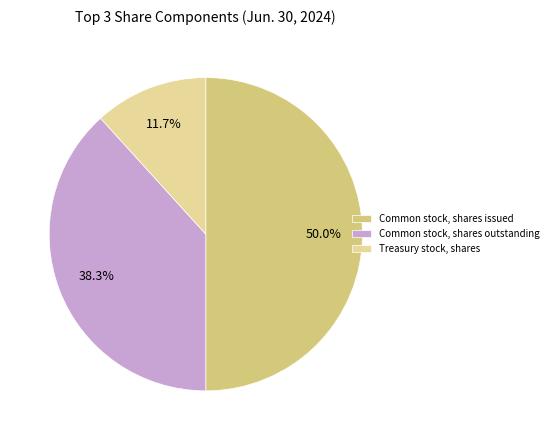

Rank the categories by value from lowest to highest.

Treasury stock, shares, Common stock, shares outstanding, Common stock, shares issued